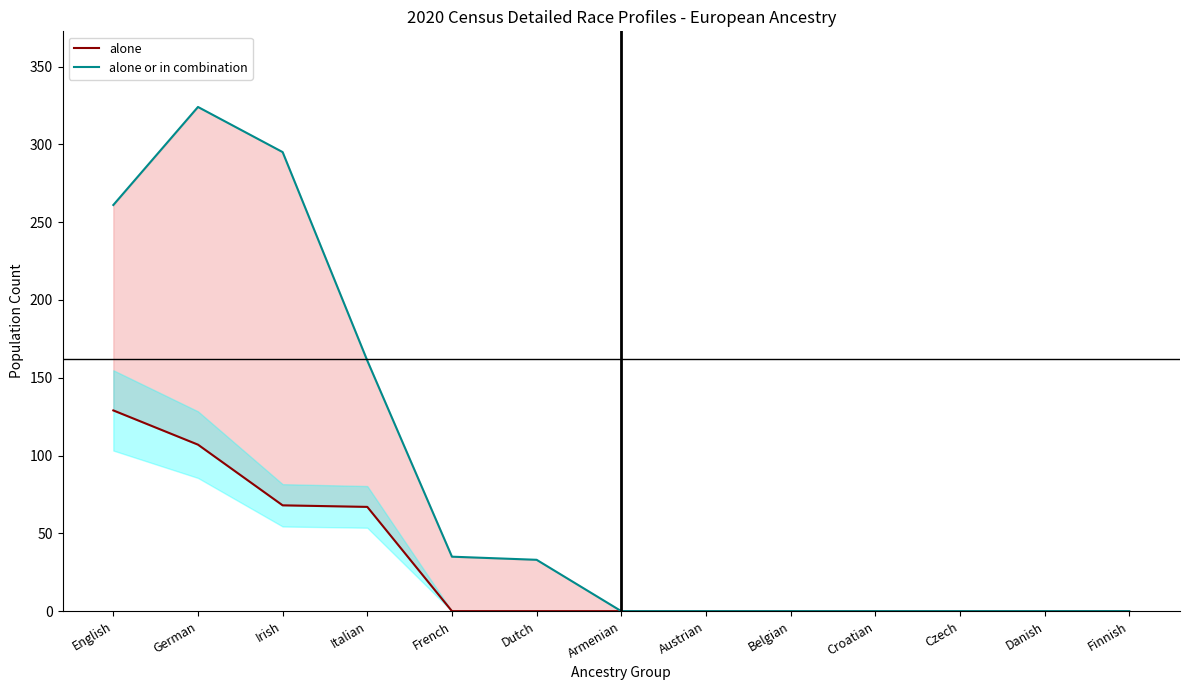

How many data points in alone are above 0?

4